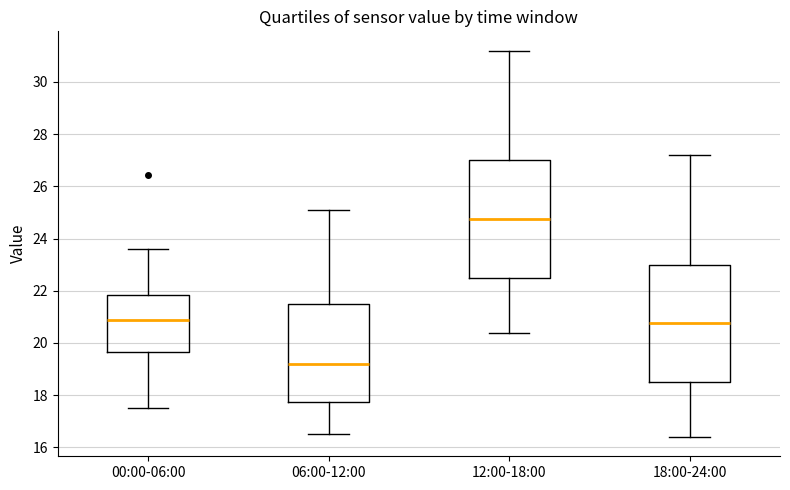

Where does the upper whisker of the box for 00:00-06:00 end on the y-axis? The values are not printed on the chart, so give them approximately, as read against the axis.

23.6